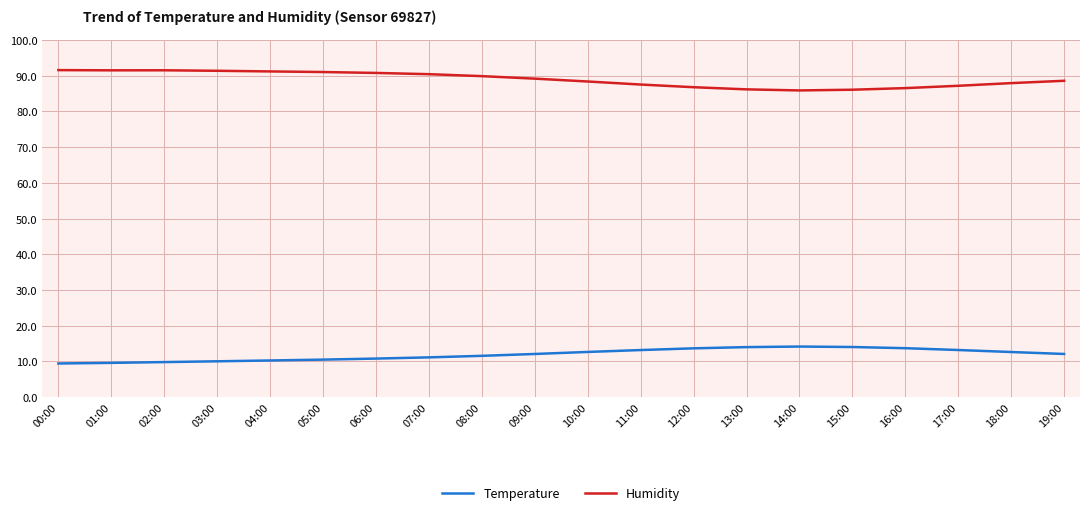

Is the value of Temperature at 09:00 greater than the value of Humidity at 15:00?

No